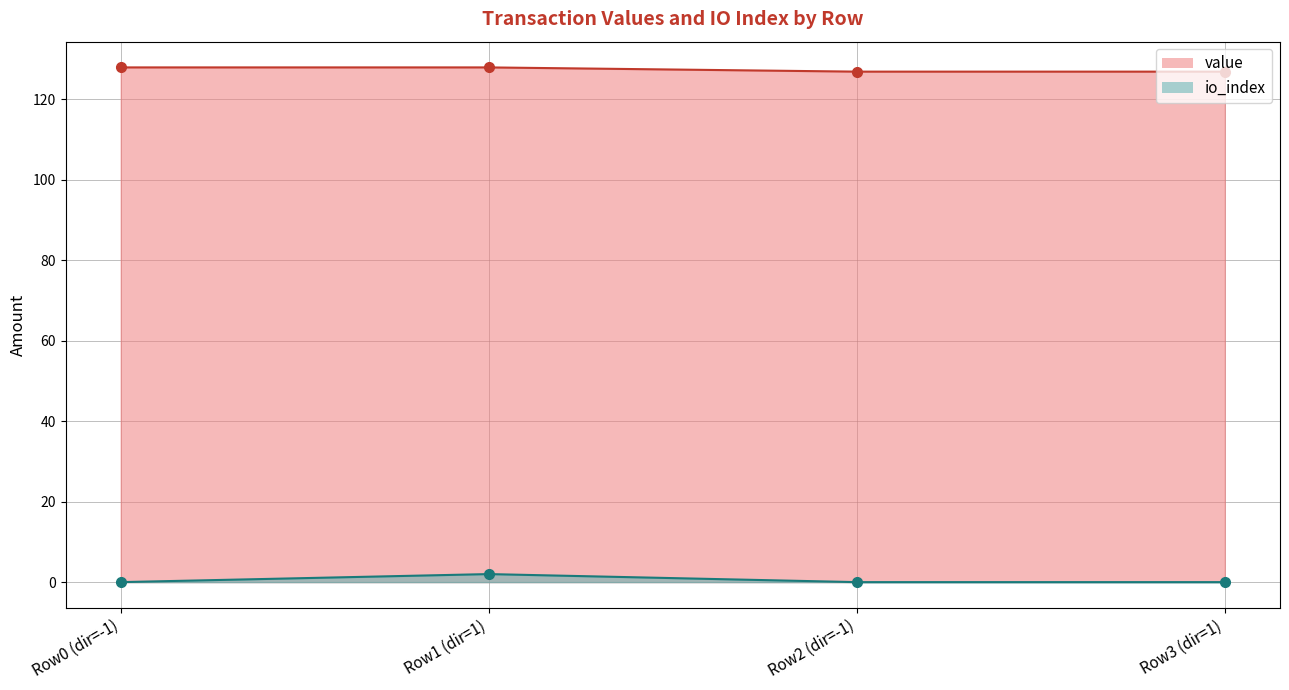

How many distinct data groups are displayed?

2